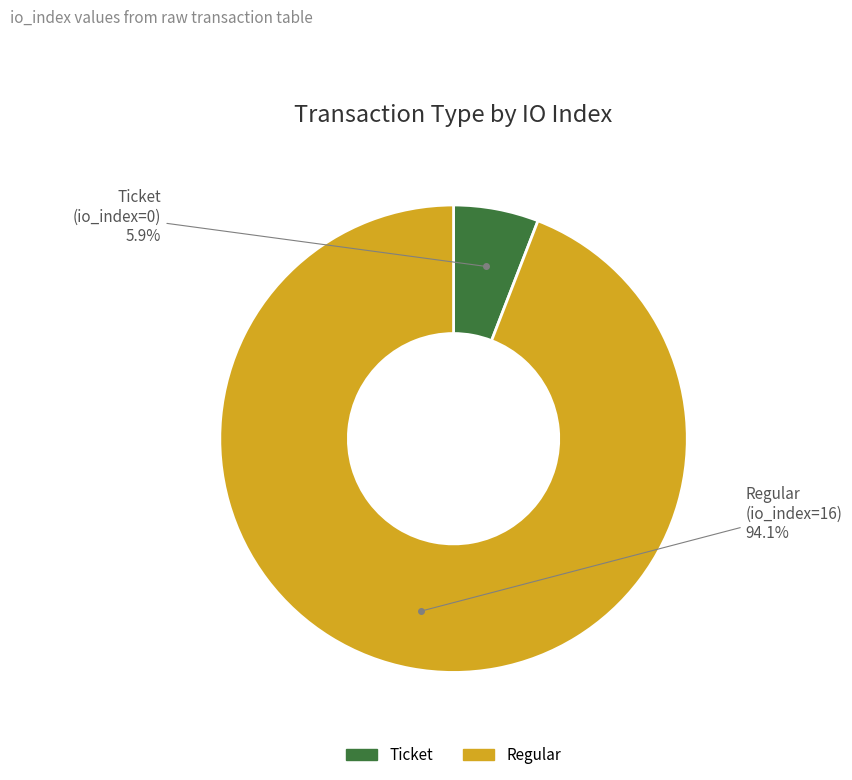

Is there any slice that represents more than half of the pie?

Yes